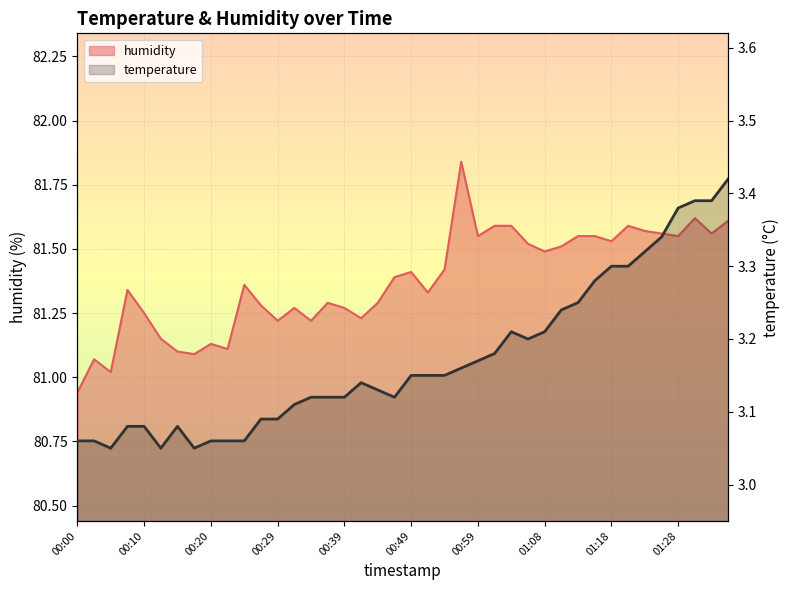

Which series has the widest spread of values?

humidity